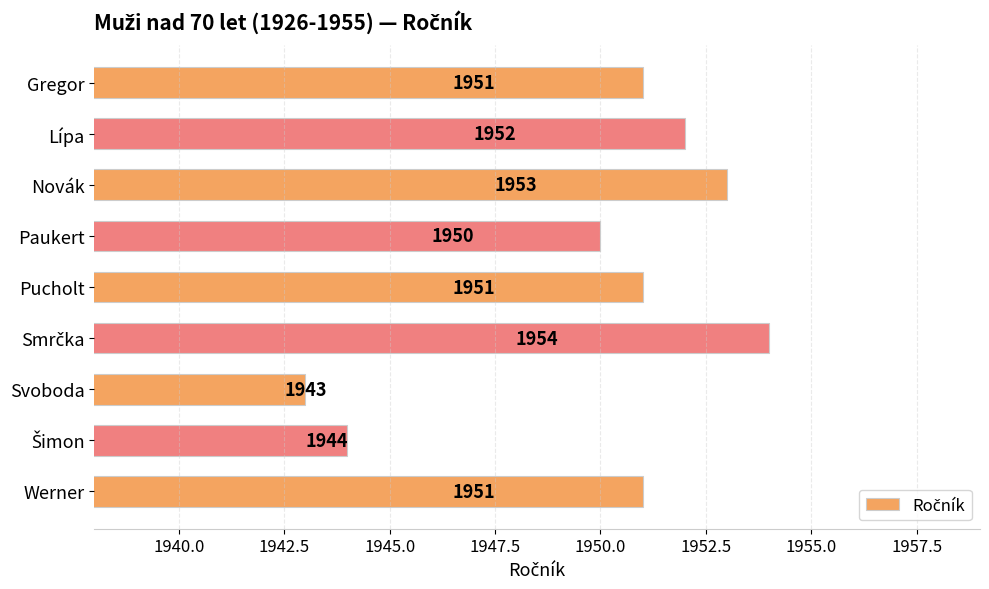

At which label is the value closest to 1948?

Paukert